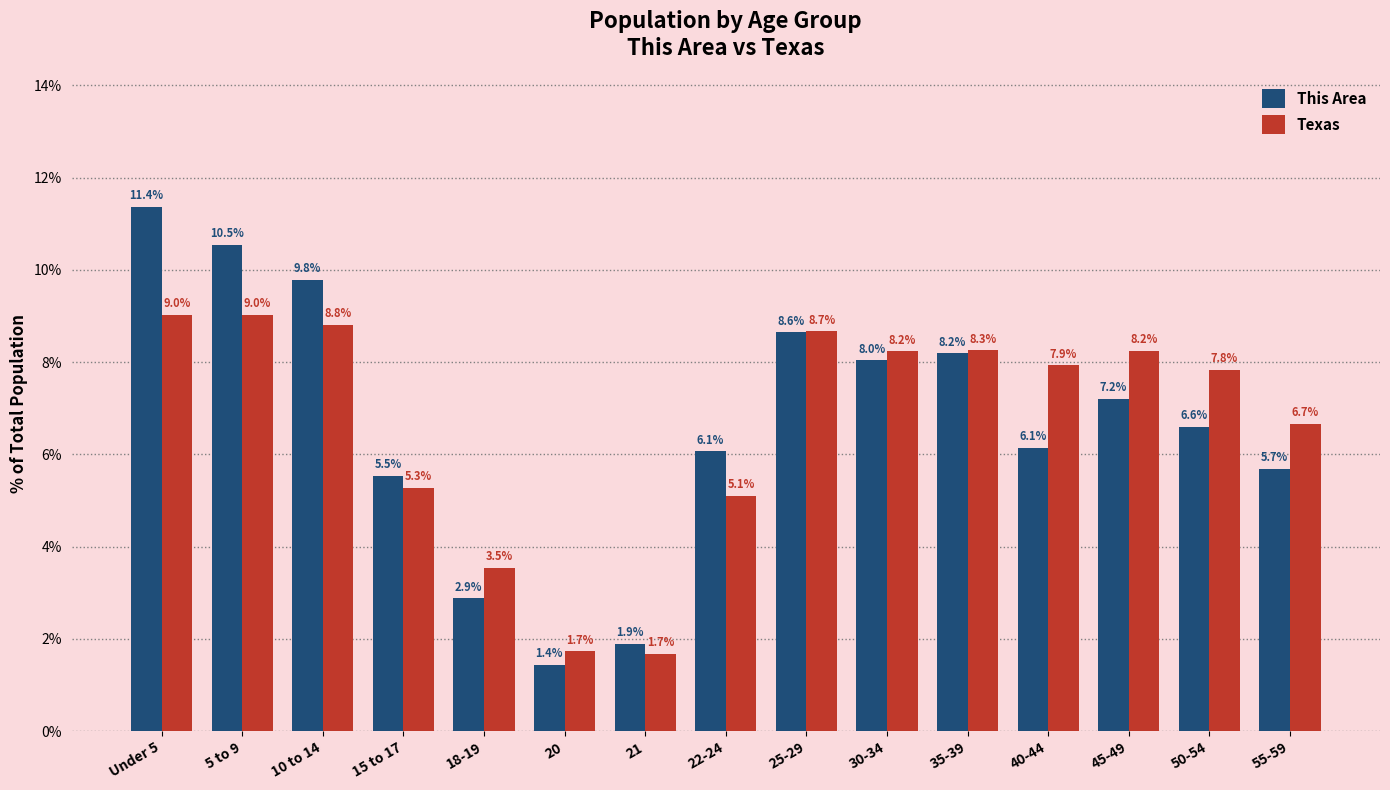

What is the label of the 7th bar from the right?

25-29